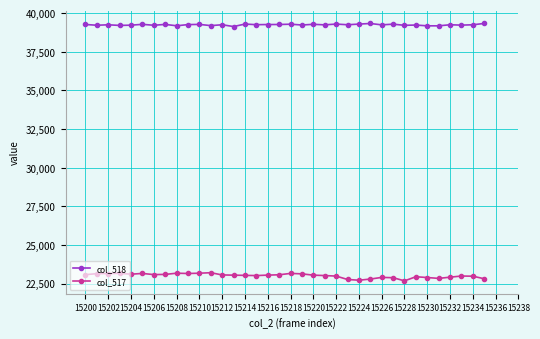

Which series has the widest spread of values?

col_517